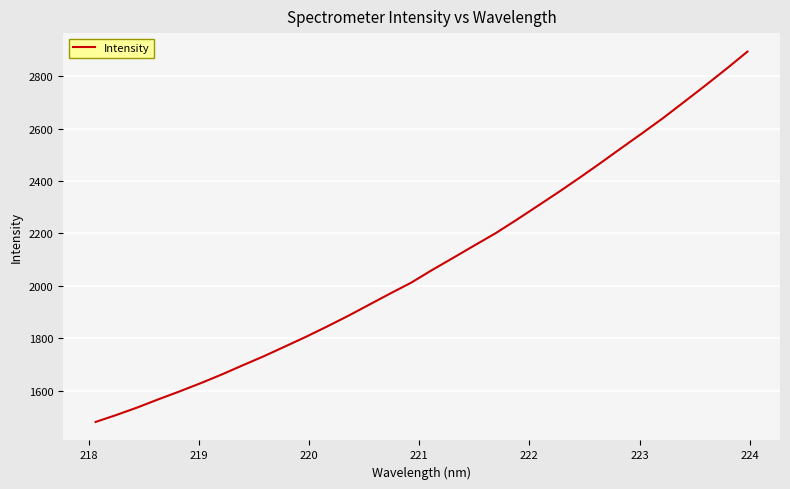

What is the minimum value shown in the chart?

1480.1